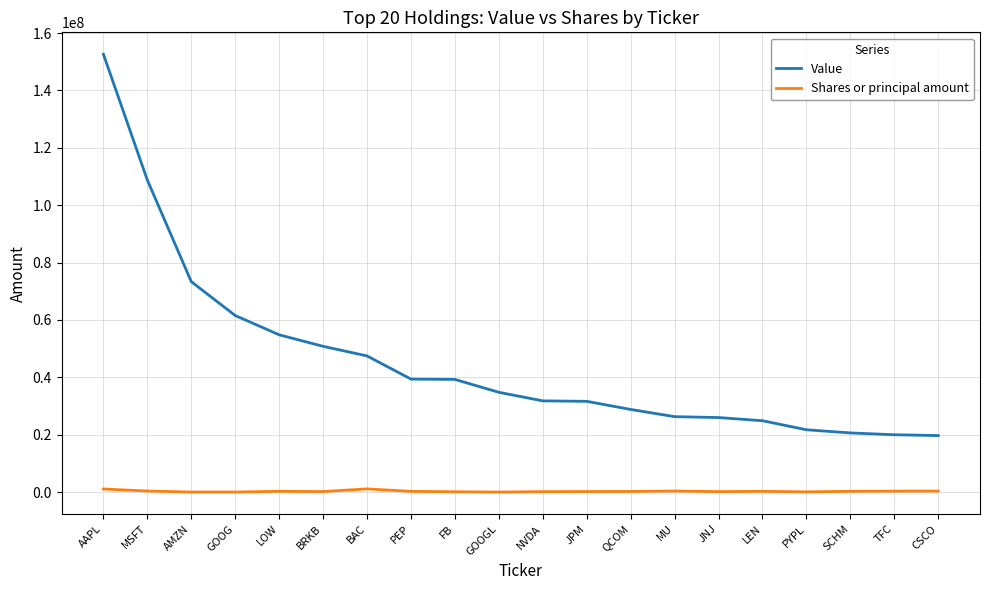

Which series has the largest range (max minus min)?

Value